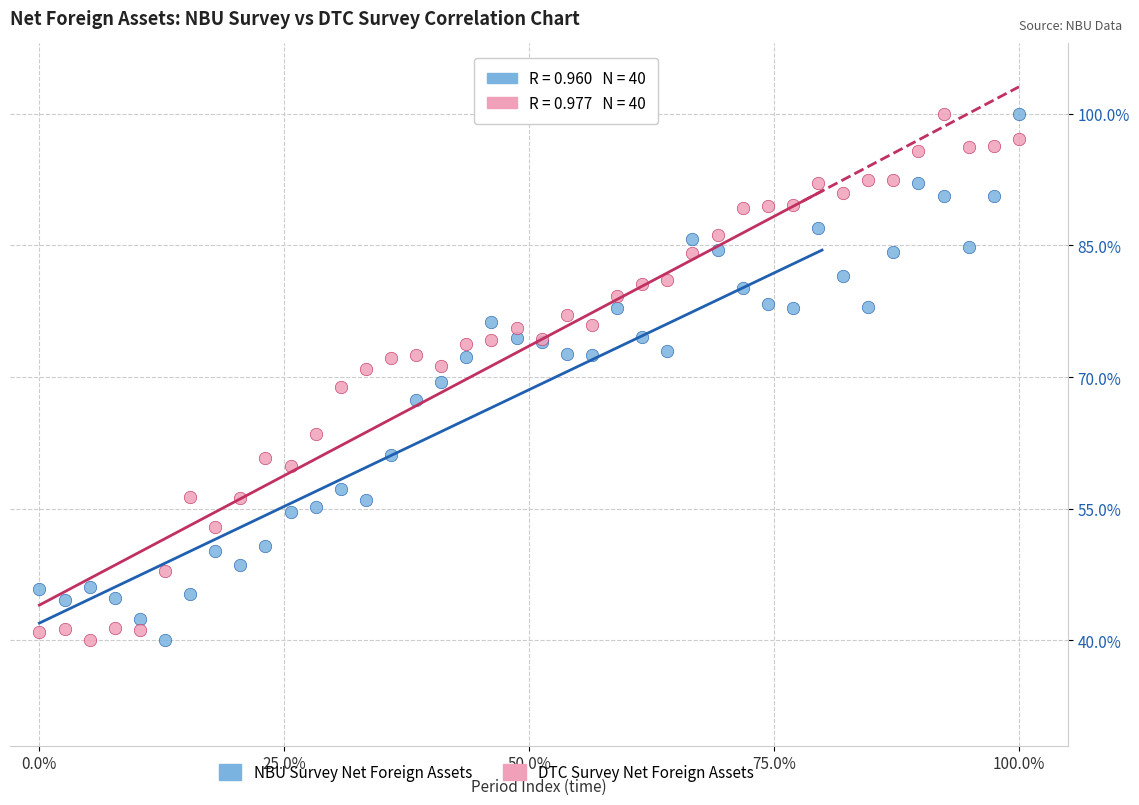

What is the X range (max minus min) for the scatter plot?

100.0